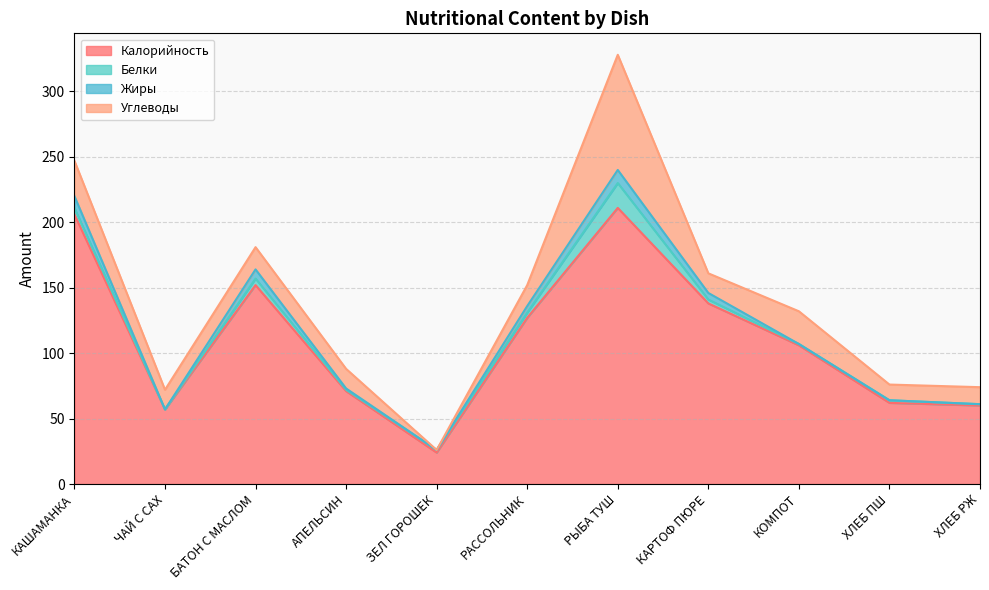

Is it true that Жиры equals 6 at РЫБА ТУШ?

False